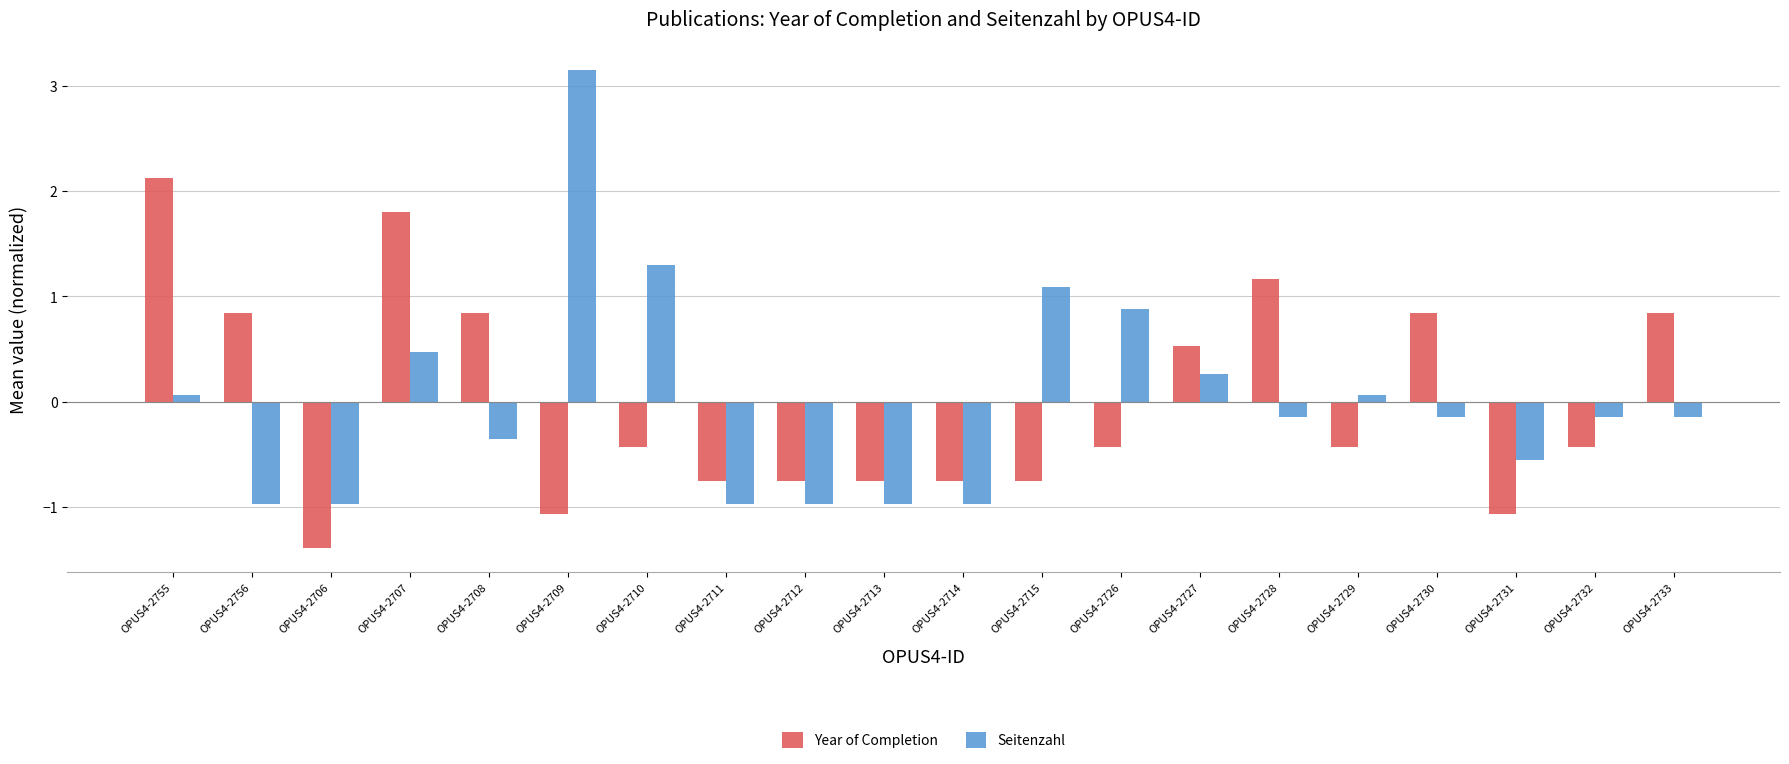

What is the value of the Seitenzahl bar at the 2nd from the left?

-1.0